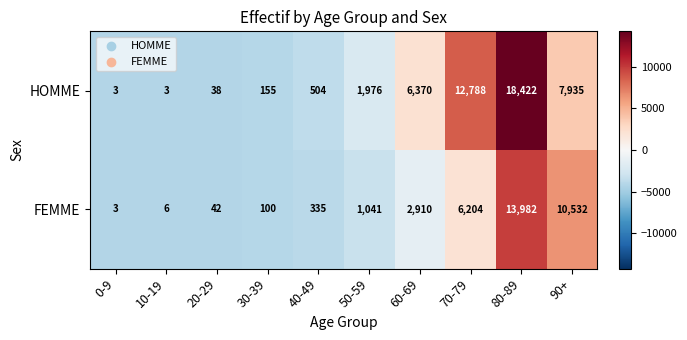

At how many categories does at least one series exceed 6866?

3